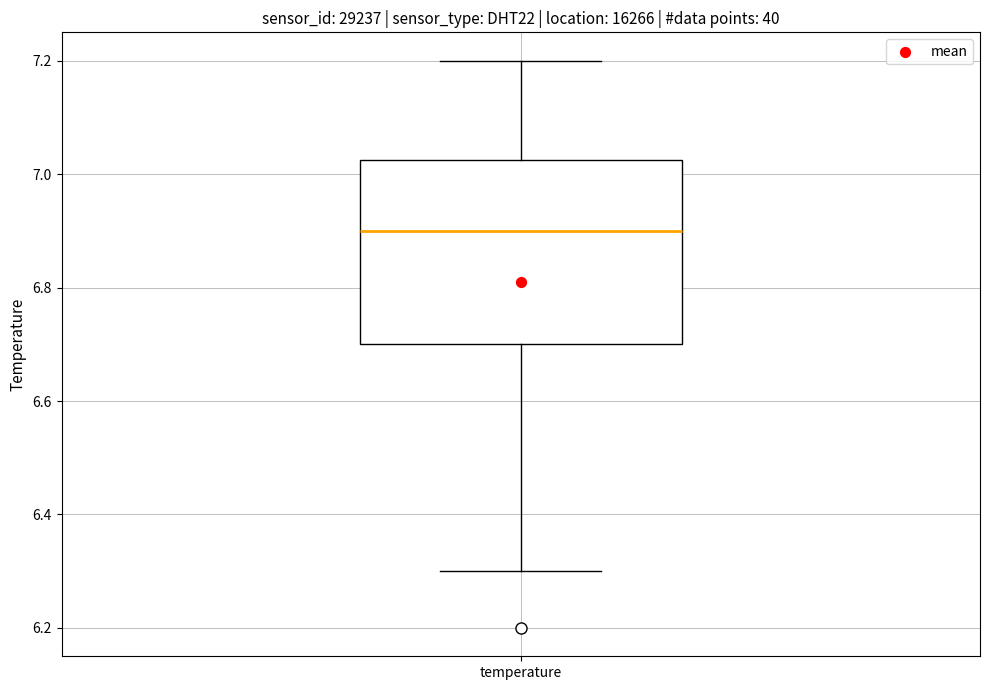

Transcribe this box plot: give where the median line is, the range the box spans, and where the two whiskers end, as read against the y-axis. The values are not printed on the chart, so give them approximately, as read against the axis.

median 6.90, box 6.70 to 7.02, whiskers 6.30 to 7.20